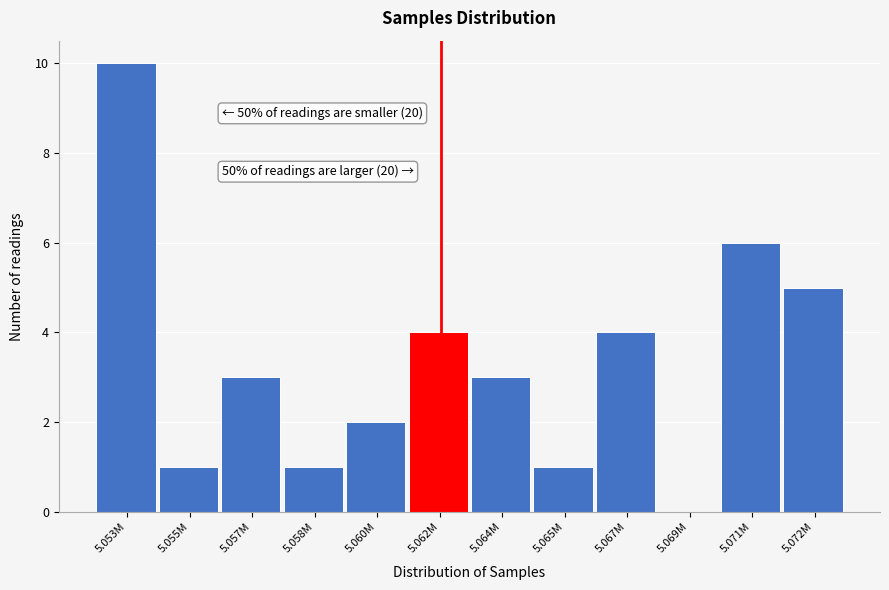

Reading left to right, transcribe all the data shown in this chart.

5.053M=10	5.055M=1	5.057M=3	5.058M=1	5.060M=2	5.062M=4	5.064M=3	5.065M=1	5.067M=4	5.069M=0	5.071M=6	5.072M=5